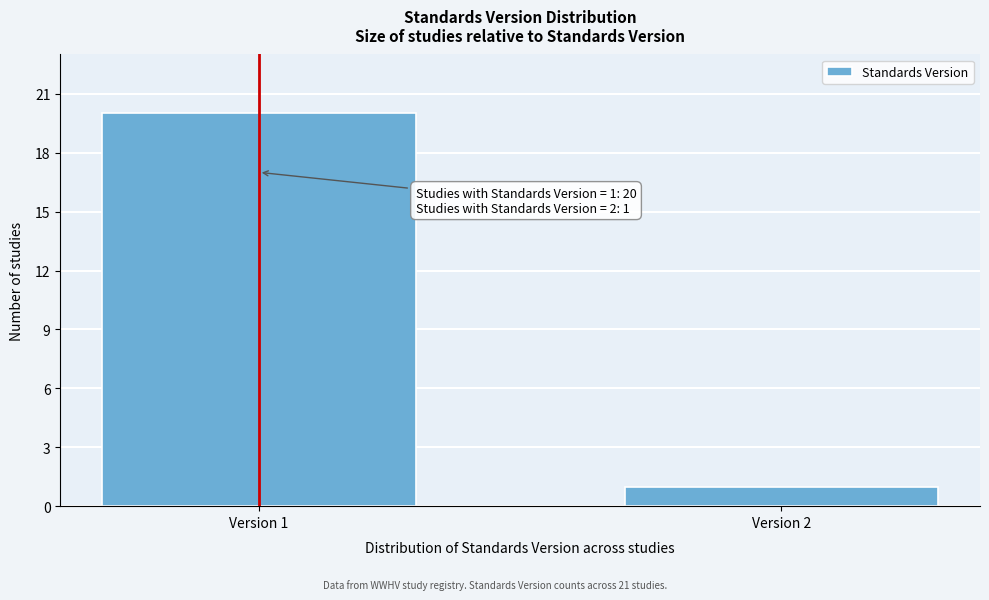

Reading left to right, what are all the values shown in this chart?

Version 1=20	Version 2=1